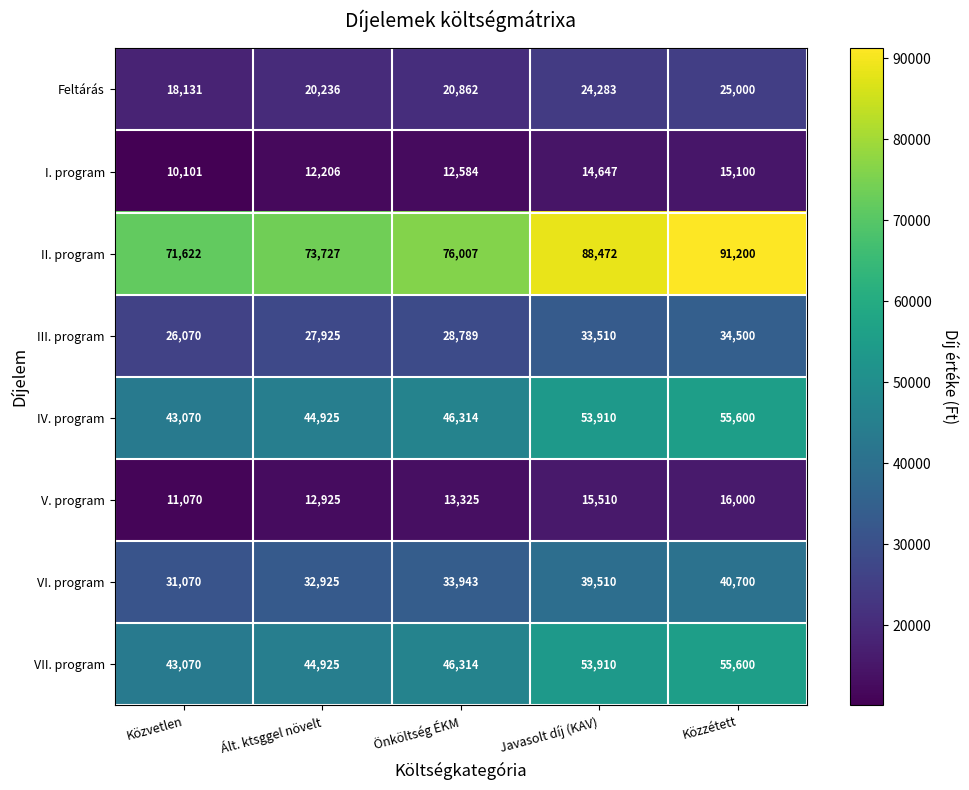

What is the smallest value displayed?

10101